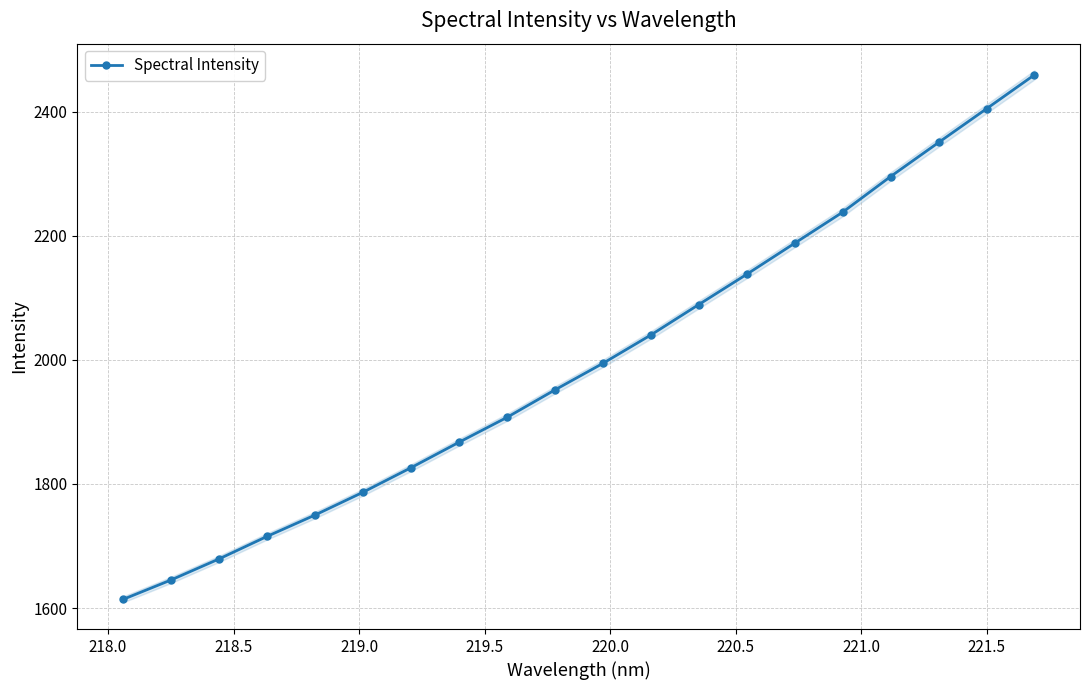

What is the value of the Spectral Intensity point at the 11th from the left?

1994.3